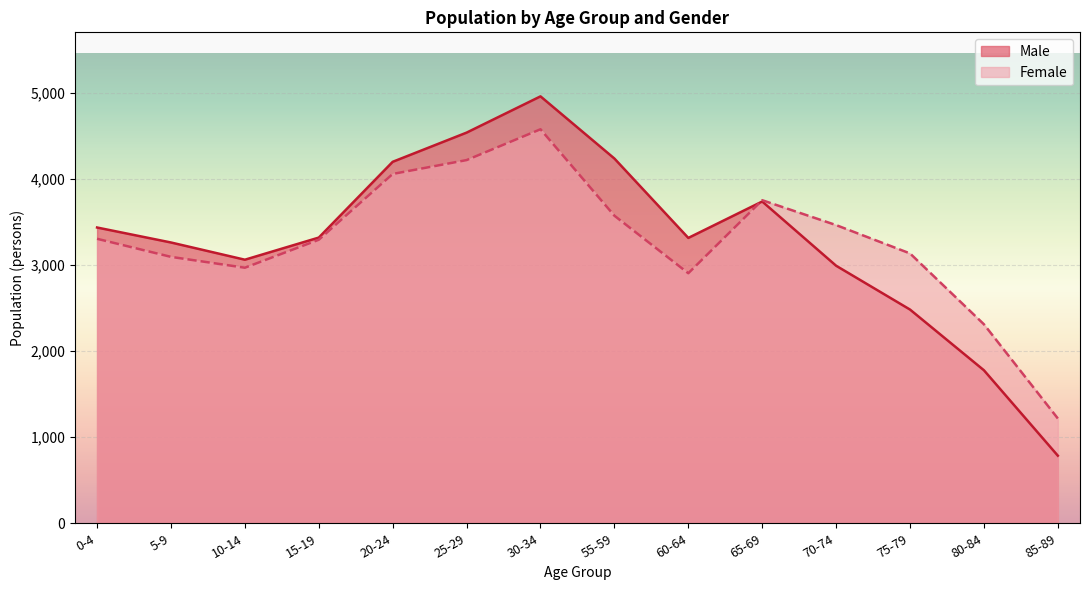

What is the highest value of the Female series?

4576